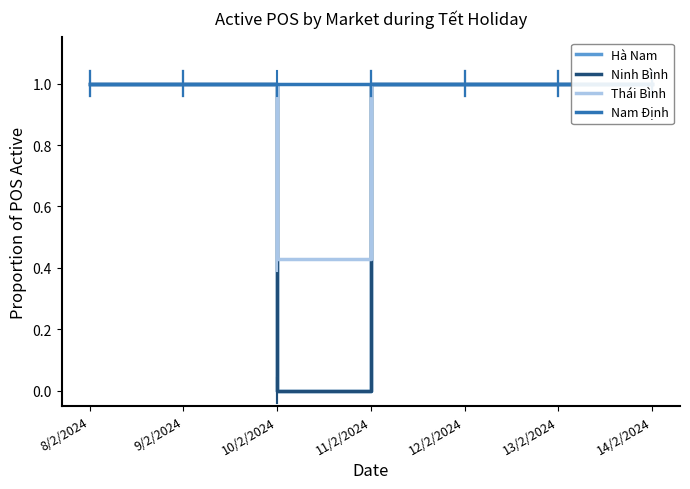

What is the sum of the Nam Định values at 9/2/2024 and 10/2/2024?

2.0